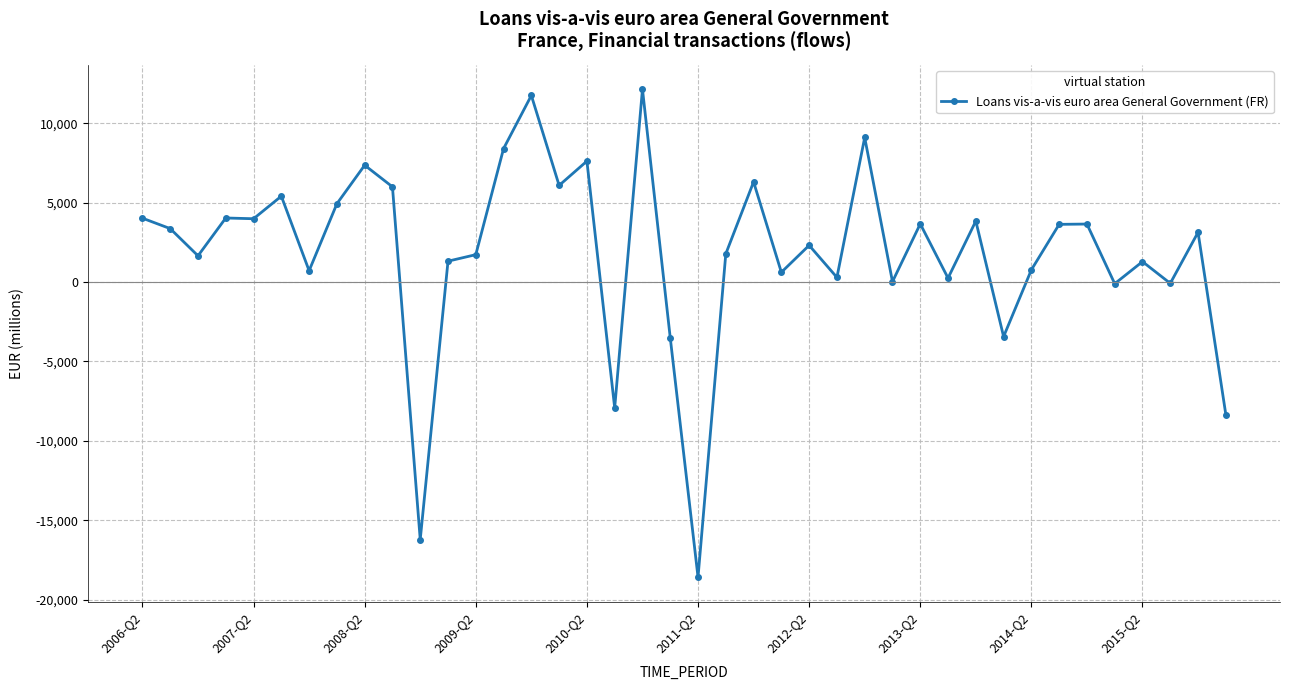

What is the minimum value shown in the chart?

-18581.9